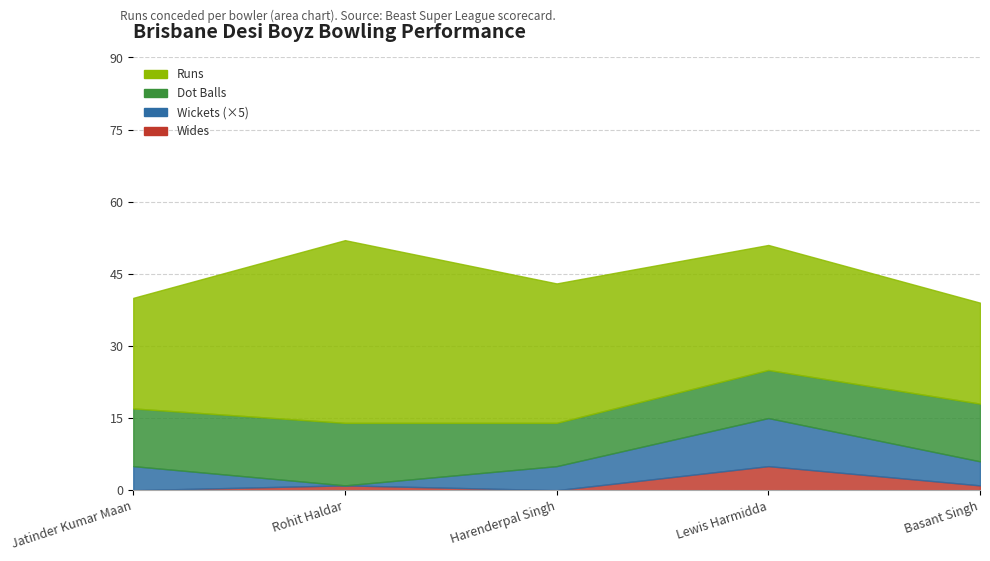

How many Runs values are between 23 and 29?

3